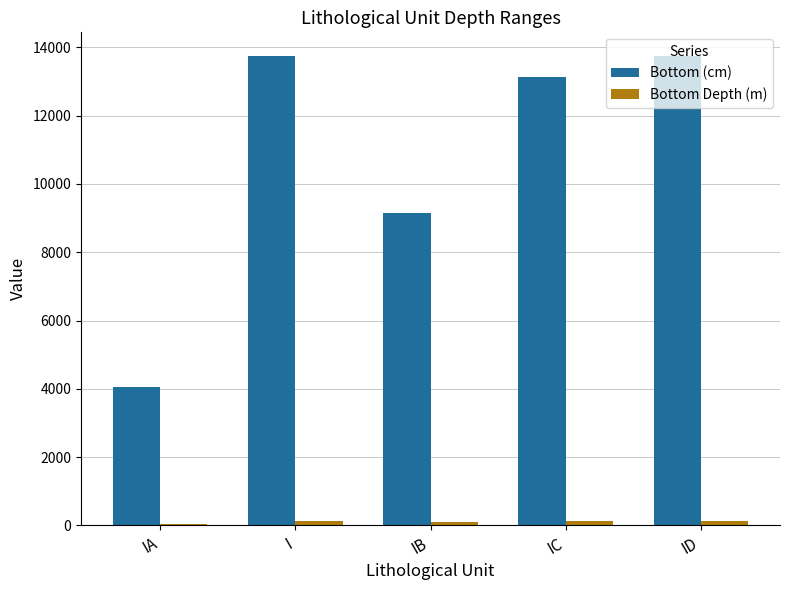

True or false: Bottom (cm) has a value of 4058.0 at IA.

True